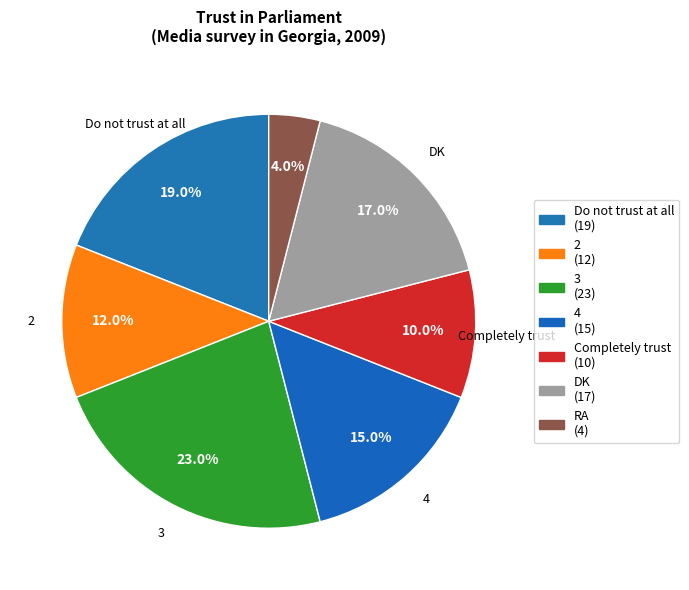

Does 4 represent more than half of the total?

No